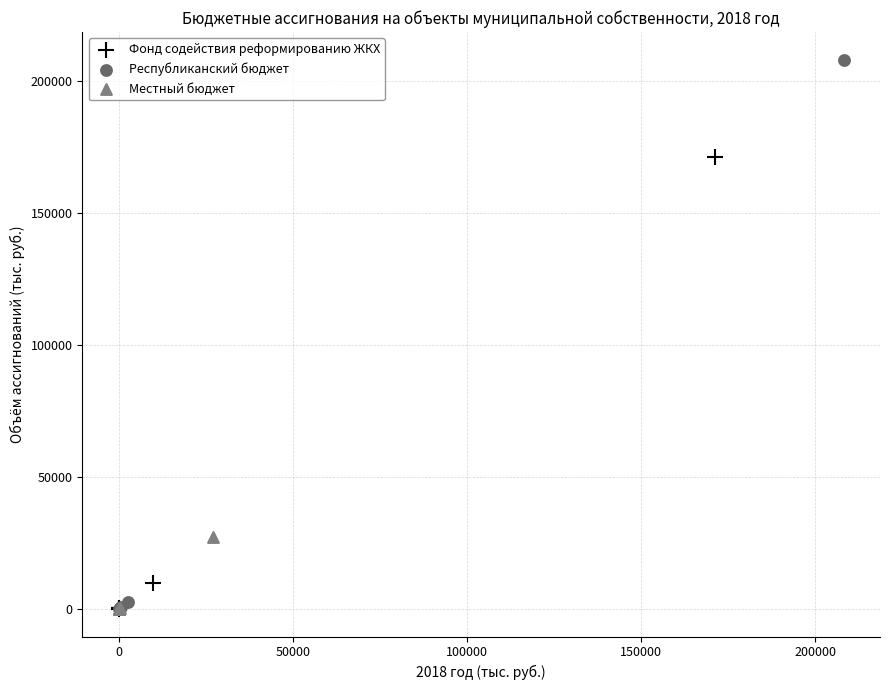

Which series contains the highest Y value?

Республиканский бюджет